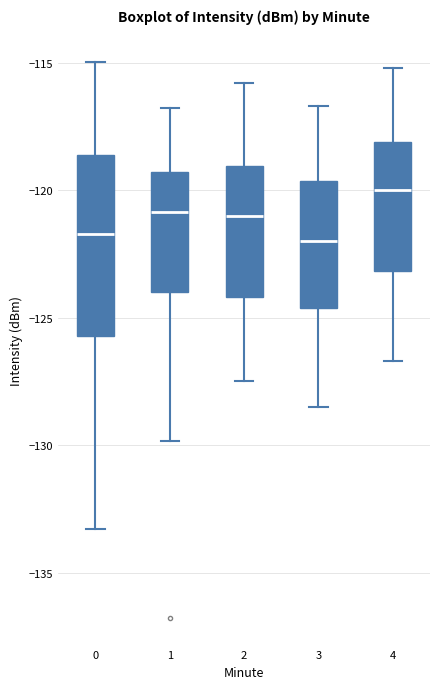

Which box has the highest median line?

4